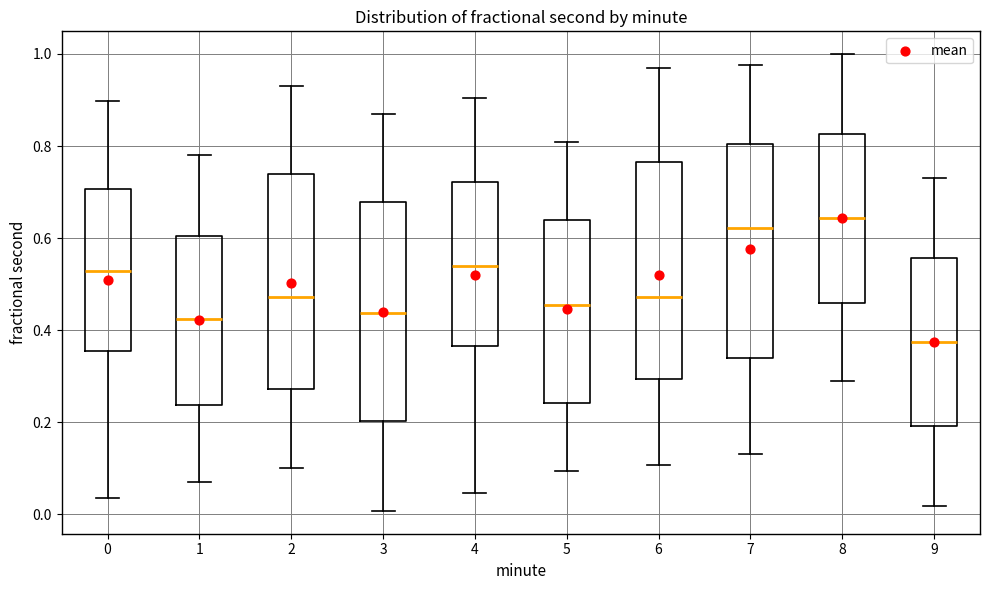

Which box has the lowest median line?

9